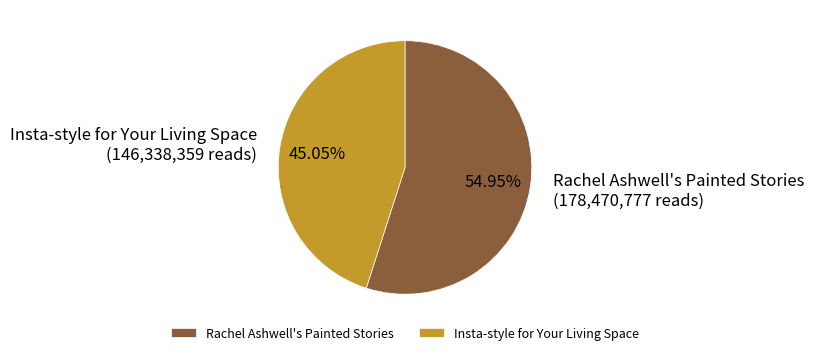

Is it true that Rachel Ashwell's Painted Stories is 55% of the pie?

True